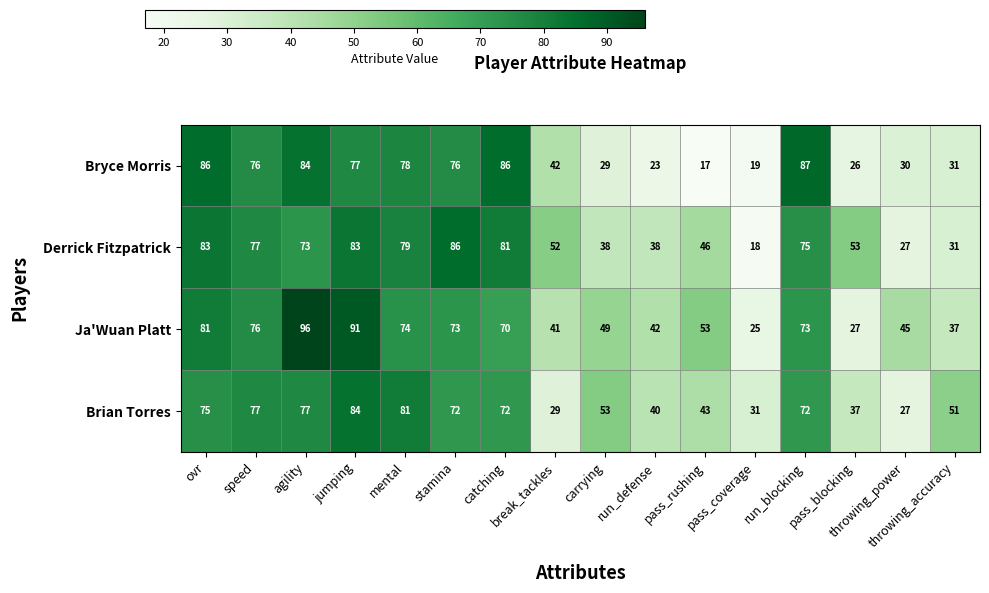

What is the lowest value of the Brian Torres series?

27